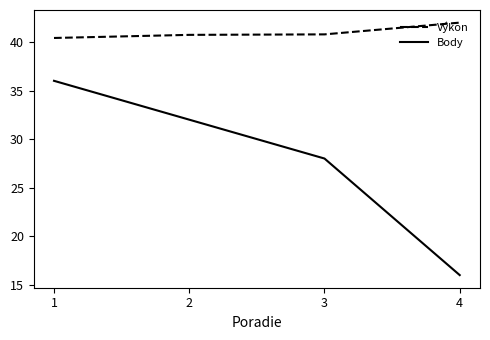

True or false: Výkon has a value of 40.7 at 2.

True